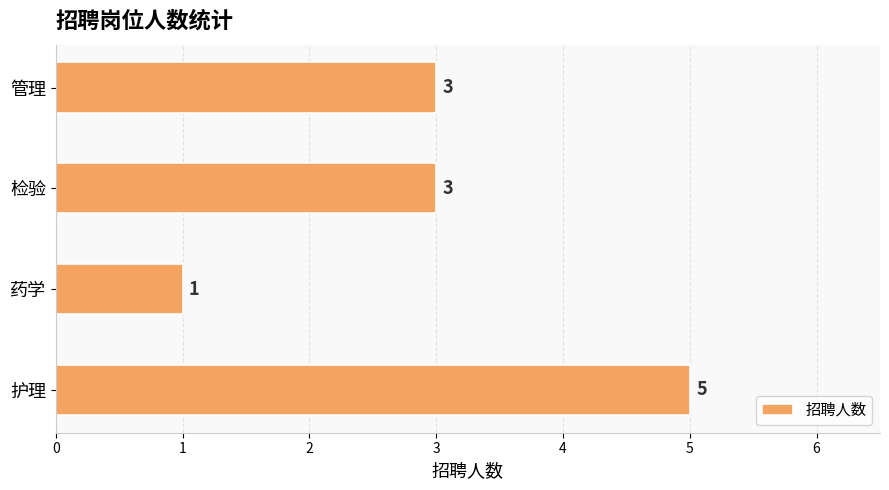

True or false: the data shows 1 at 药学.

True